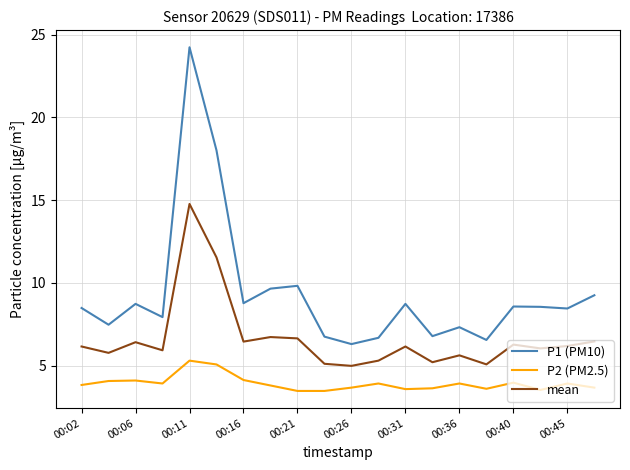

True or false: P1 (PM10) and P2 (PM2.5) cross at least once.

False